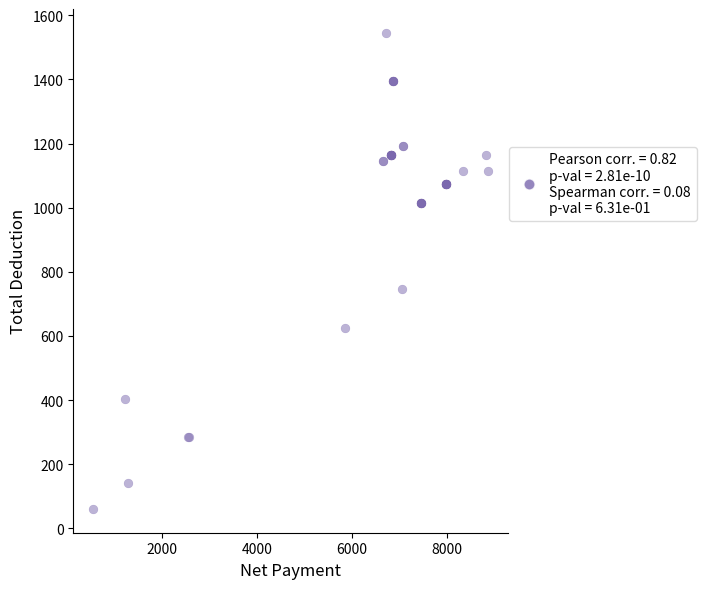

What Y value in the scatter plot is closest to 803?

745.0